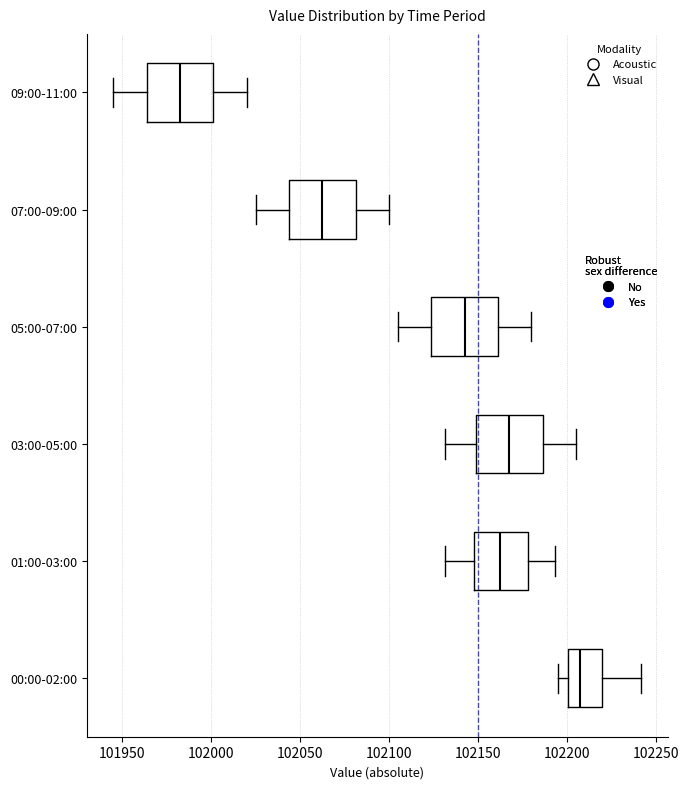

Reading bottom to top, read every box against the x-axis: the position of its median line, the range the box covers, and the ends of its whiskers. The values are not printed on the chart, so give them approximately, as read against the axis.

00:00-02:00: median 102205, box 102200 to 102220, whiskers 102195 to 102240
01:00-03:00: median 102160, box 102150 to 102180, whiskers 102130 to 102195
03:00-05:00: median 102170, box 102150 to 102185, whiskers 102130 to 102205
05:00-07:00: median 102145, box 102125 to 102160, whiskers 102105 to 102180
07:00-09:00: median 102065, box 102045 to 102080, whiskers 102025 to 102100
09:00-11:00: median 101985, box 101965 to 102000, whiskers 101945 to 102020